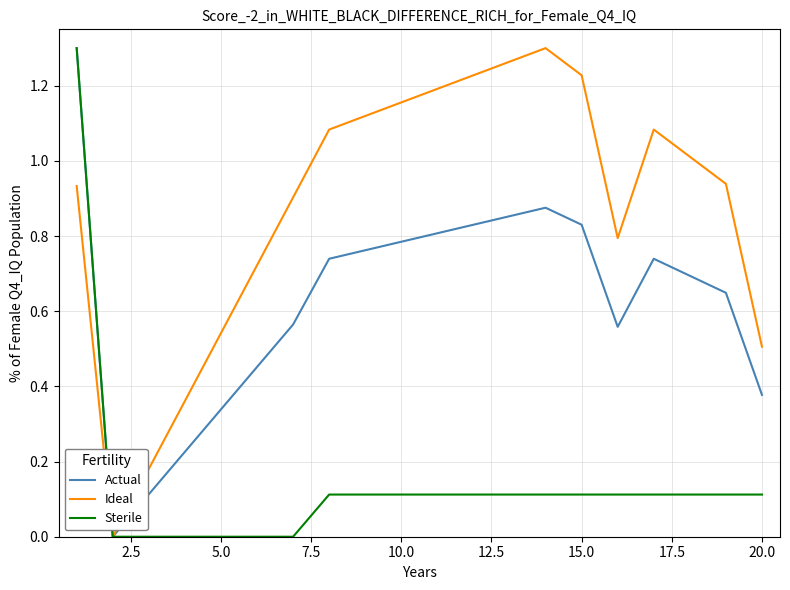

Which series has the largest total across all categories?

Ideal